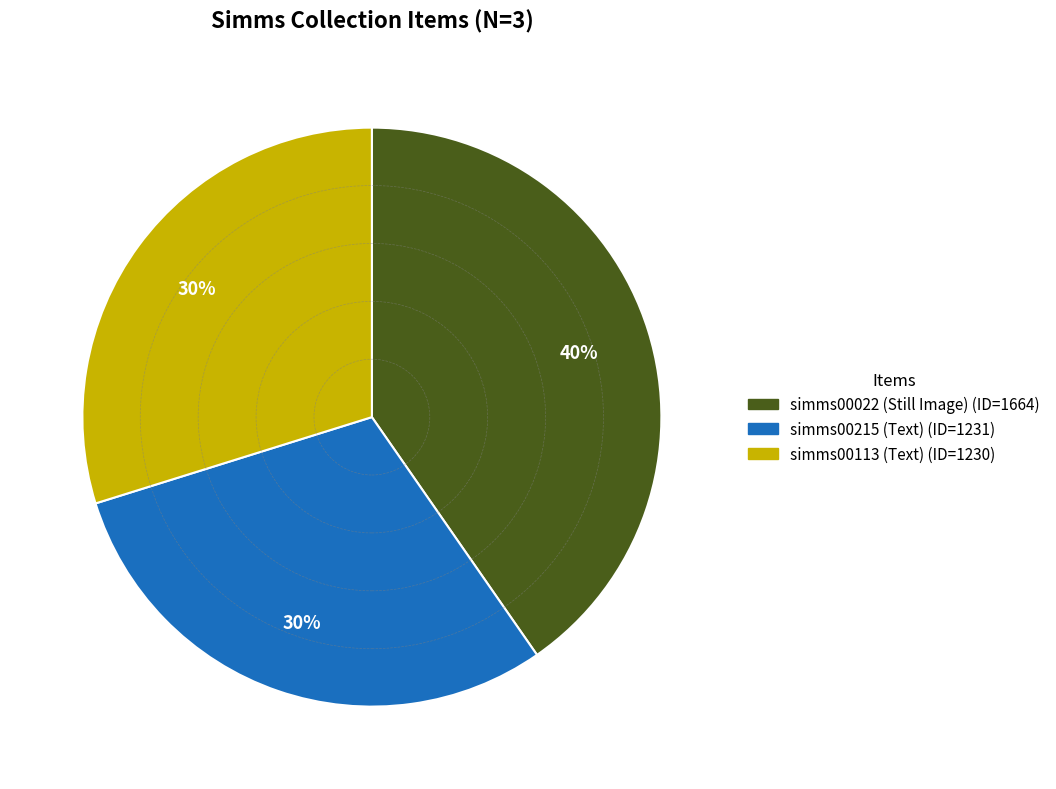

To the nearest percent, what is the combined percentage of simms00022 (Still Image) and simms00113 (Text)?

70%